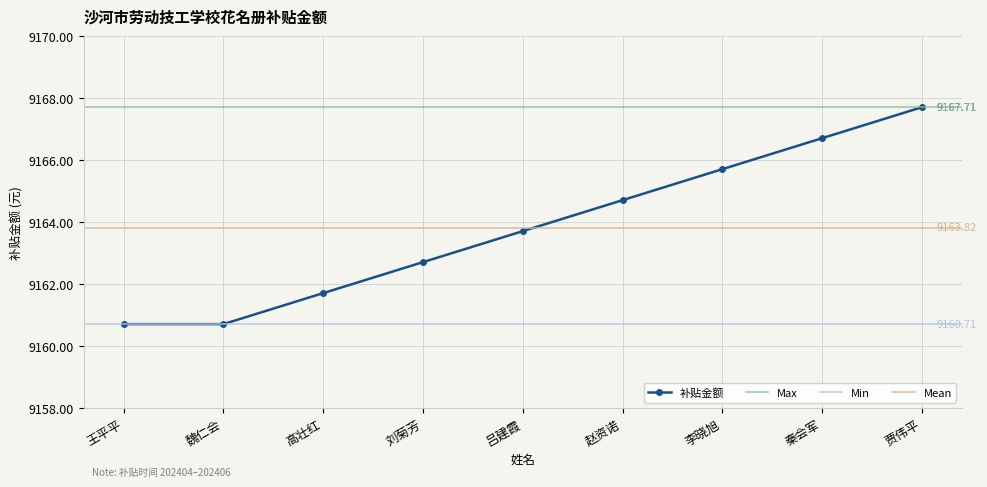

Which label corresponds to the largest value in the chart?

贾伟平